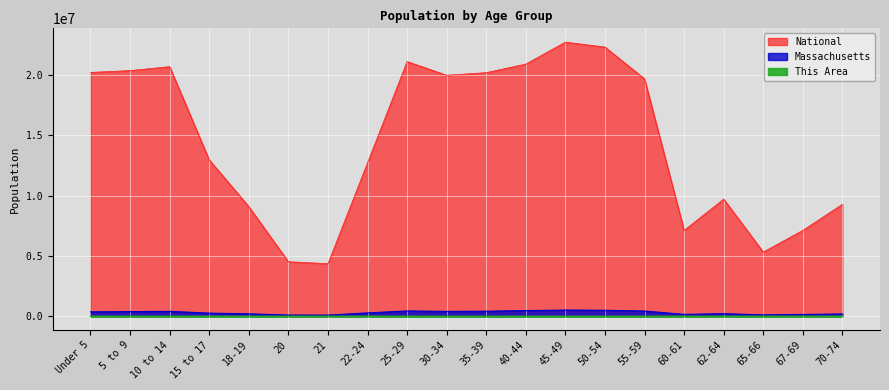

At which label does Massachusetts first exceed 367087?

5 to 9